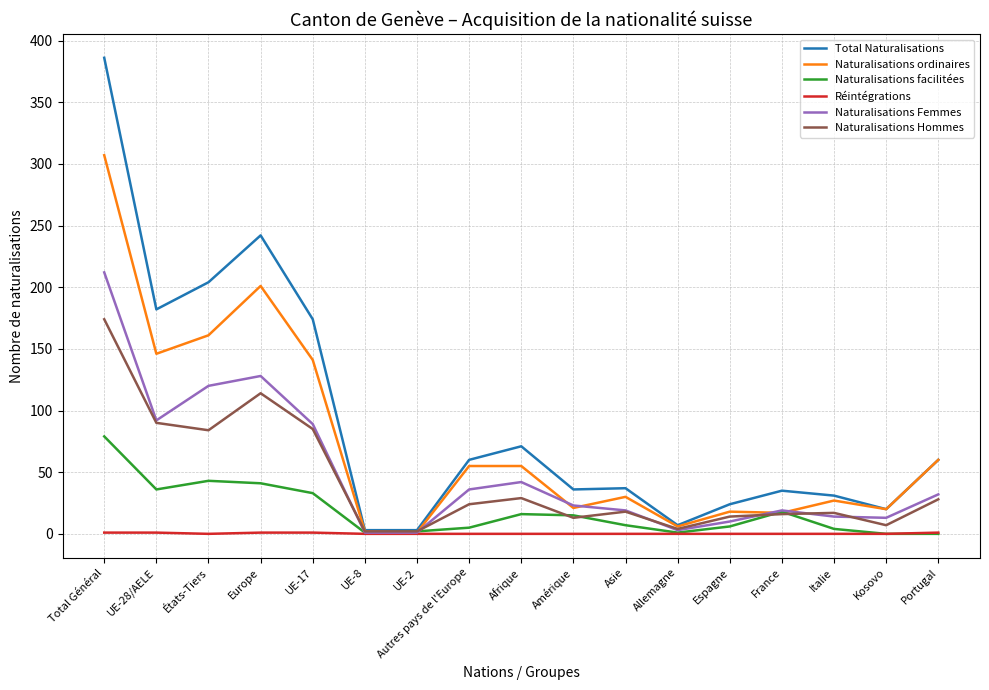

Which series has the widest spread of values?

Total Naturalisations